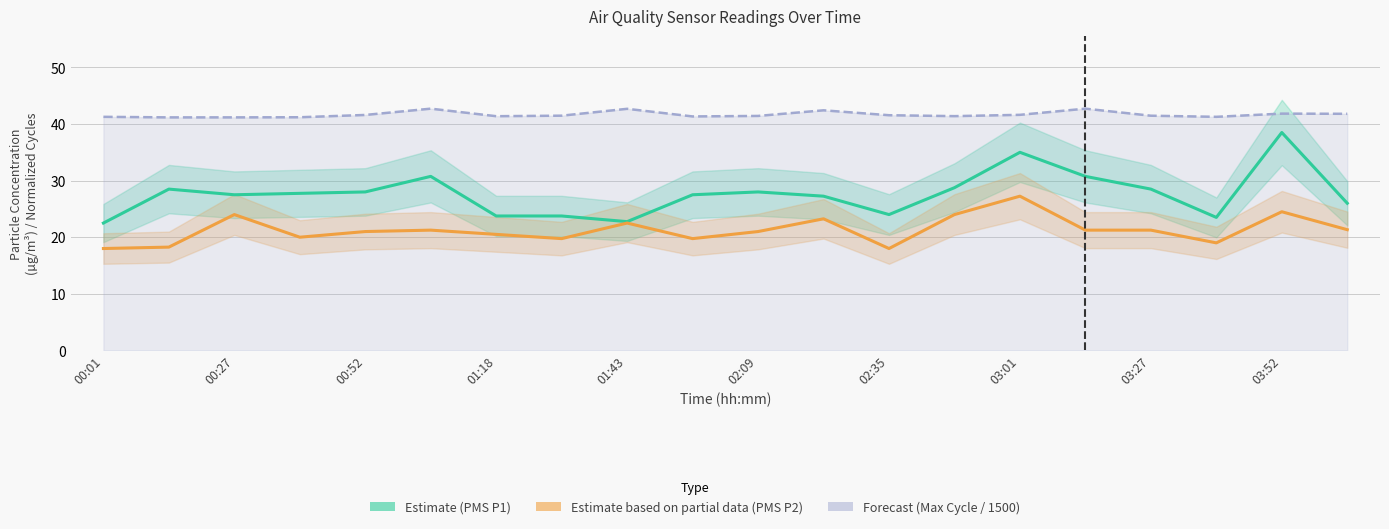

How many categories are shown in the chart?

20